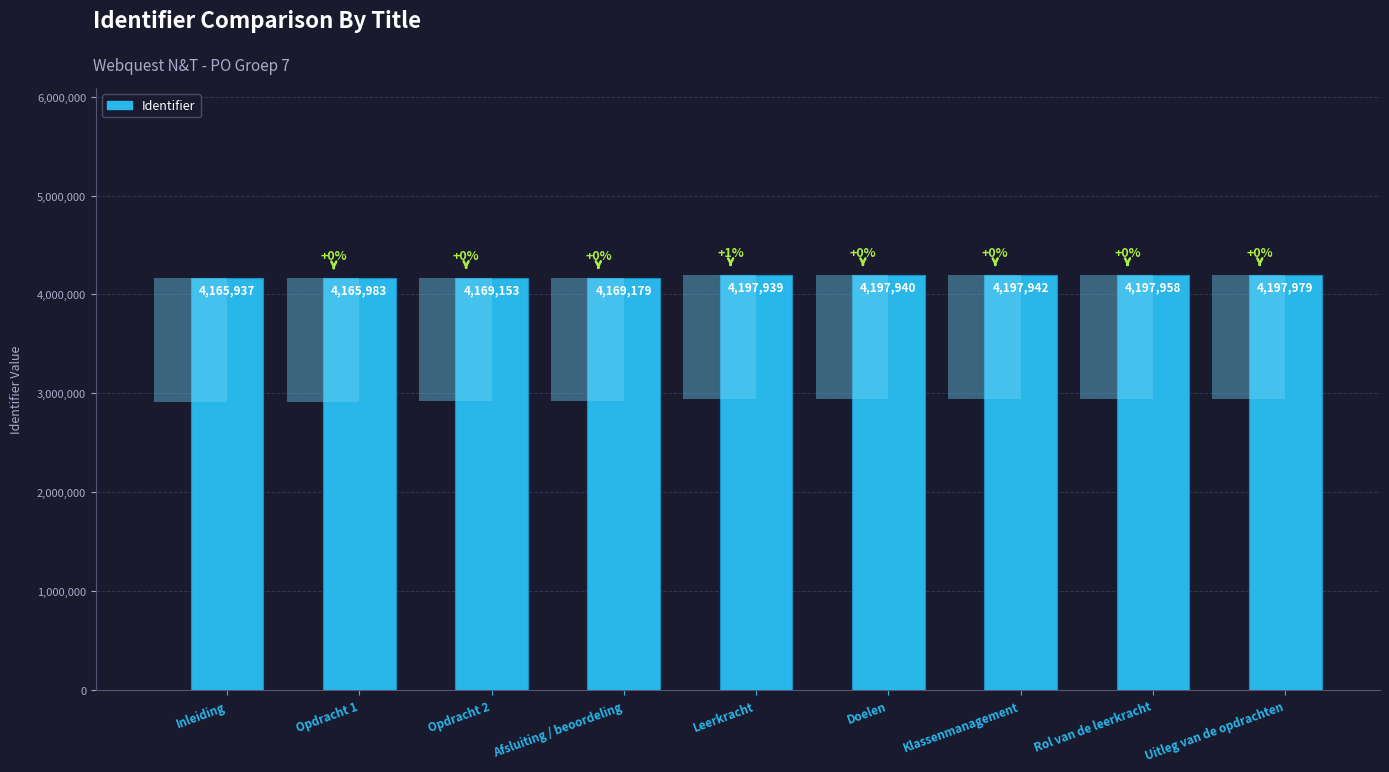

How many distinct data groups are displayed?

1